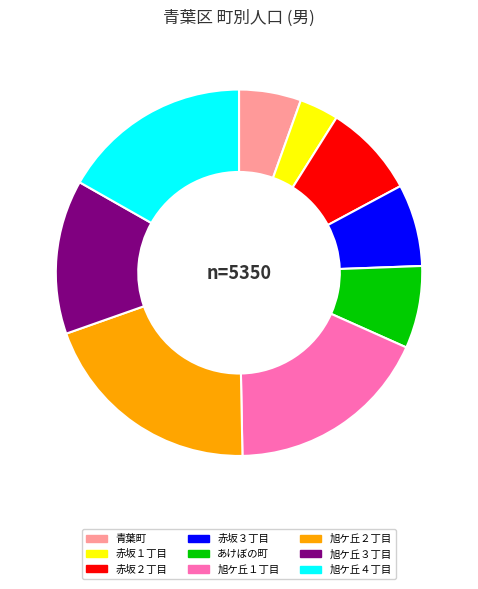

Which category has the smallest portion of the pie?

赤坂１丁目